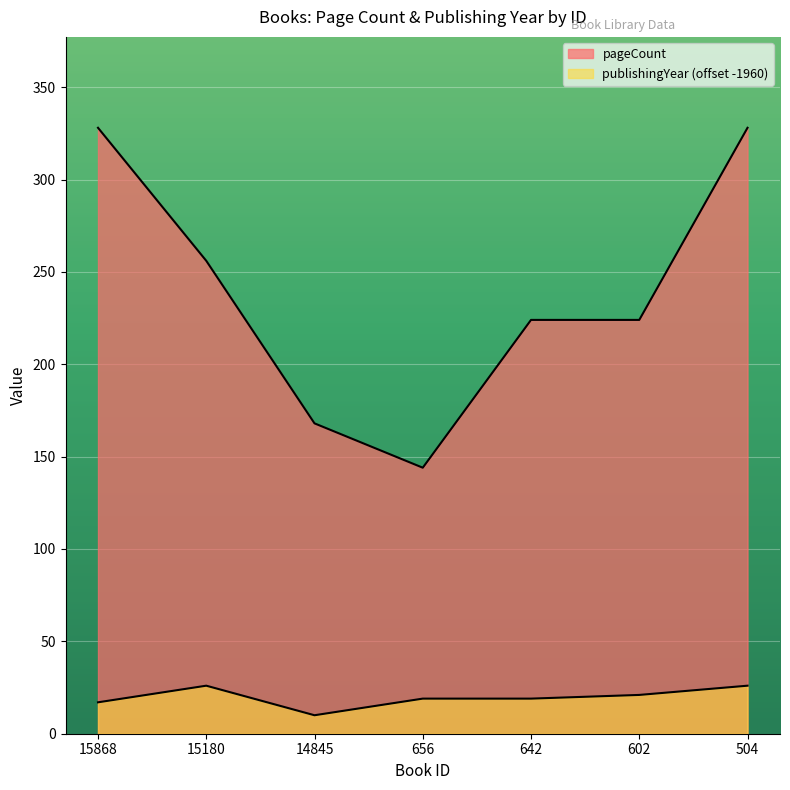

Rank the series at 602 from lowest to highest value.

publishingYear, pageCount